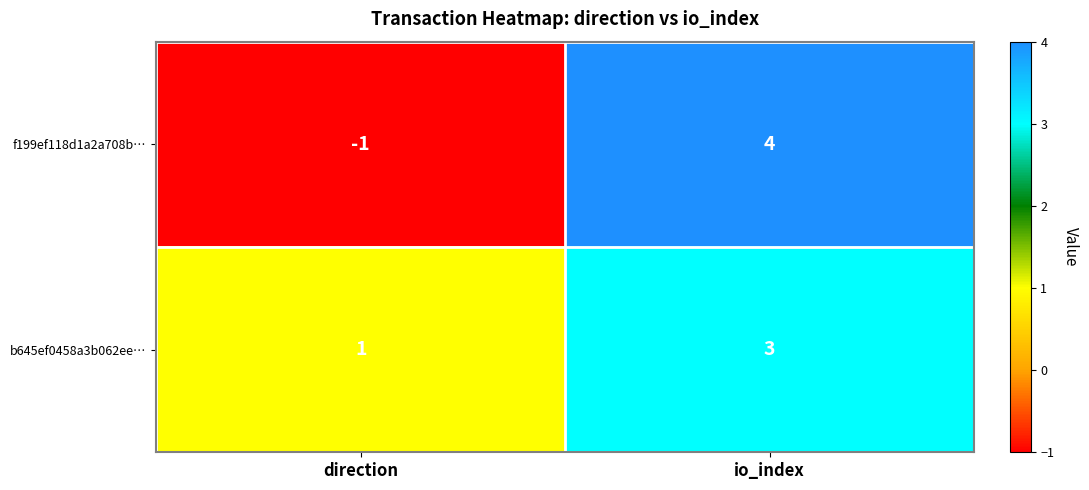

True or false: f199ef118d1a2a708b… has a value of 4 at io_index.

True